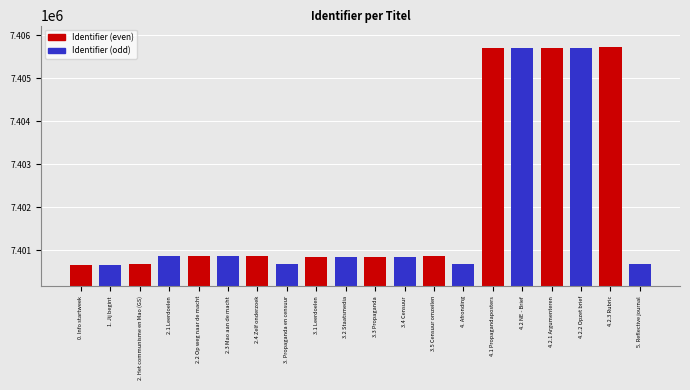

The value at 4.2.2 Opzet brief is 7405699. True or false?

True